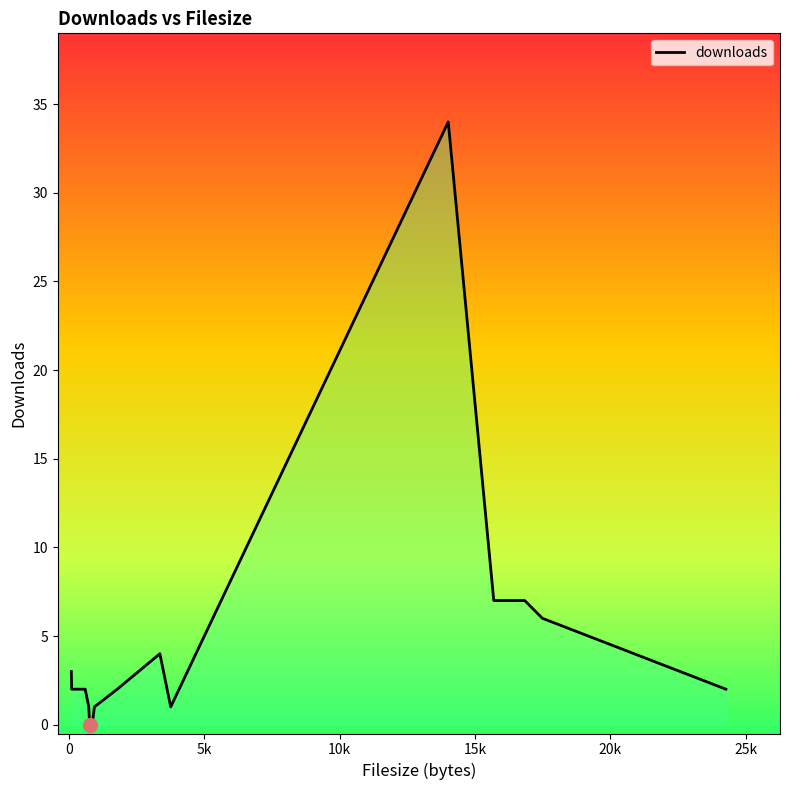

What is the greatest value displayed?

34